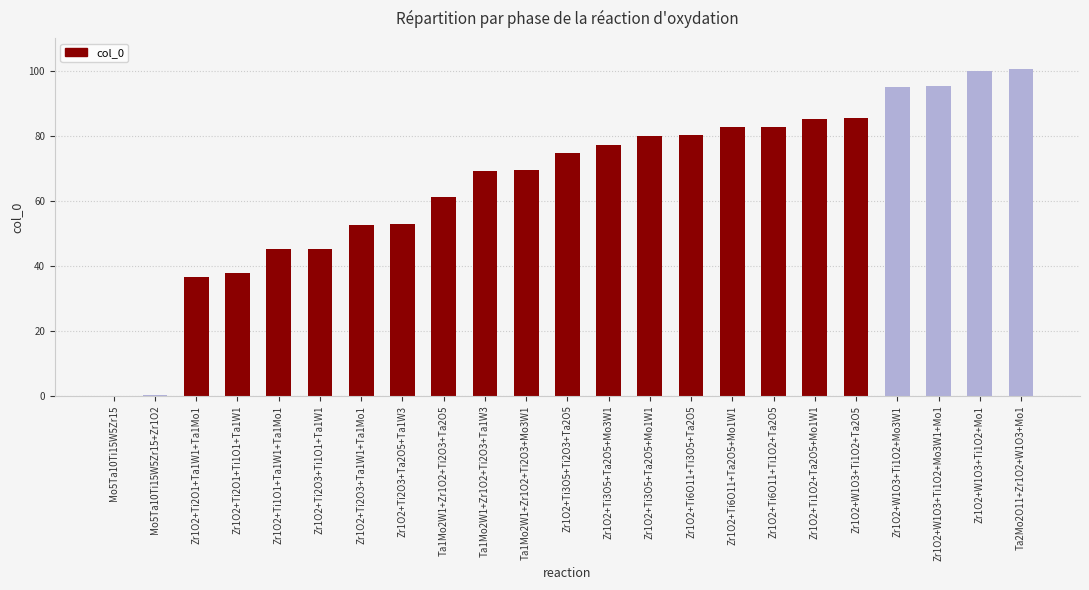

The chart shows a value of 80.2 at Zr1O2+Ti6O11+Ti3O5+Ta2O5. True or false?

True